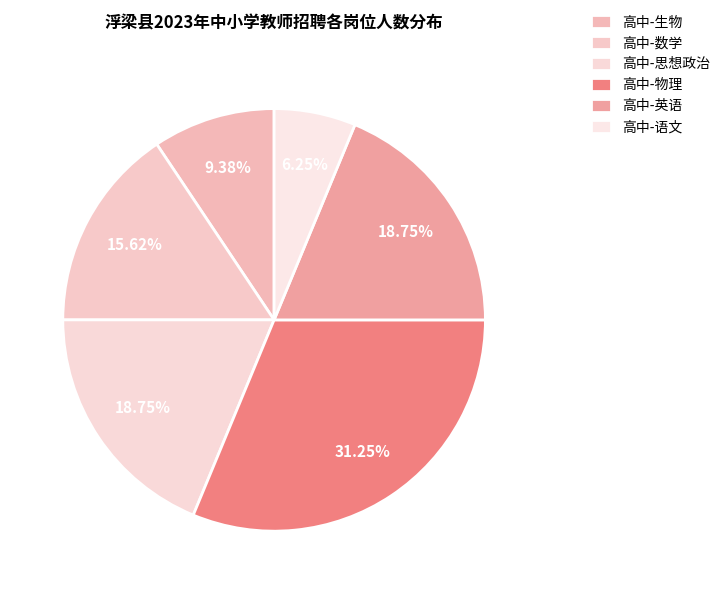

Approximately how many times larger is the value at 高中-物理 compared to 高中-数学?

2.0